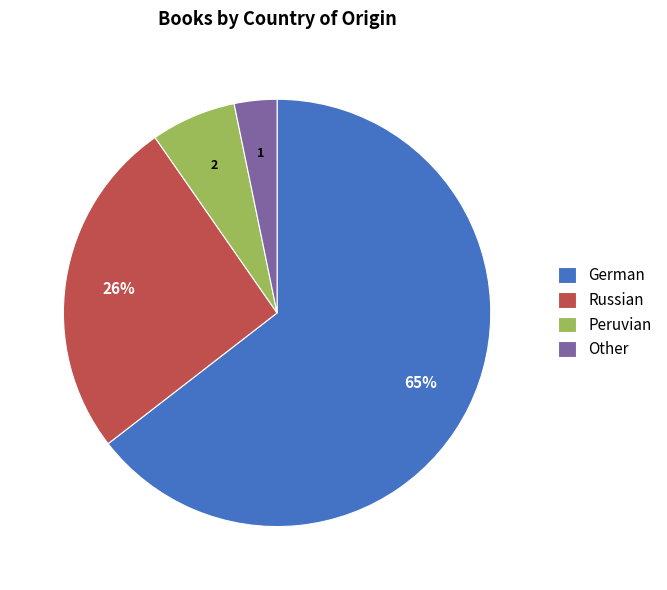

To the nearest percent, what is the average slice percentage?

25%